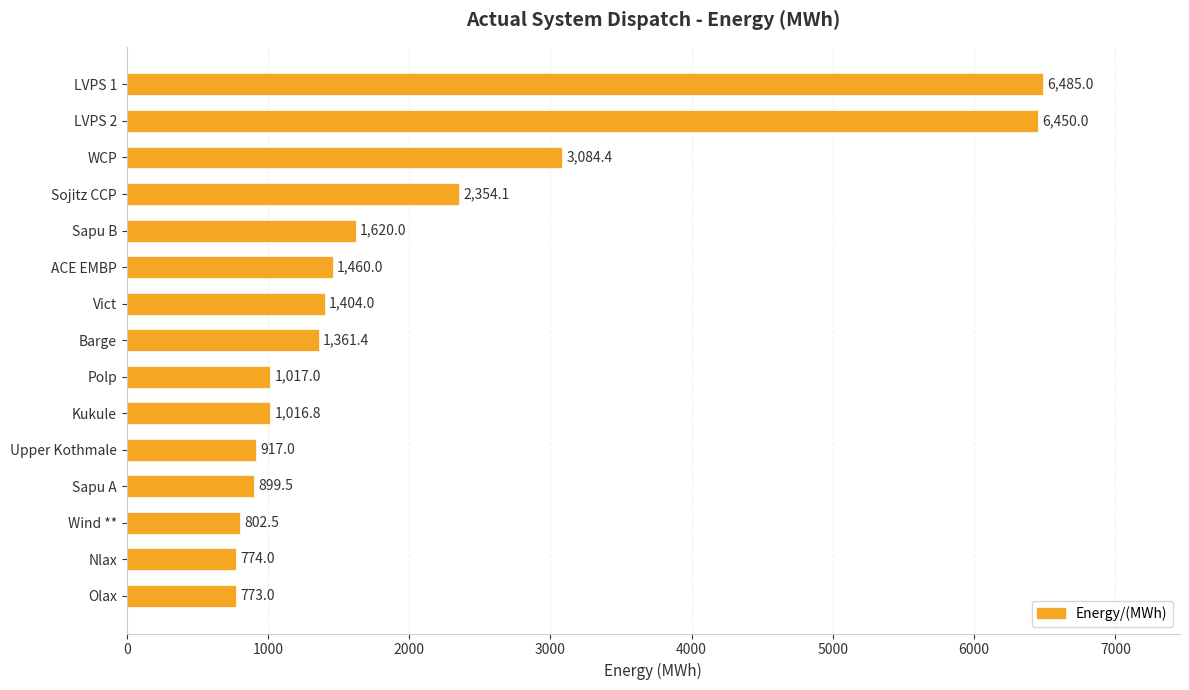

Rank the categories by value from highest to lowest.

LVPS 1, LVPS 2, WCP, Sojitz CCP, Sapu B, ACE EMBP, Vict, Barge, Polp, Kukule, Upper Kothmale, Sapu A, Wind **, Nlax, Olax